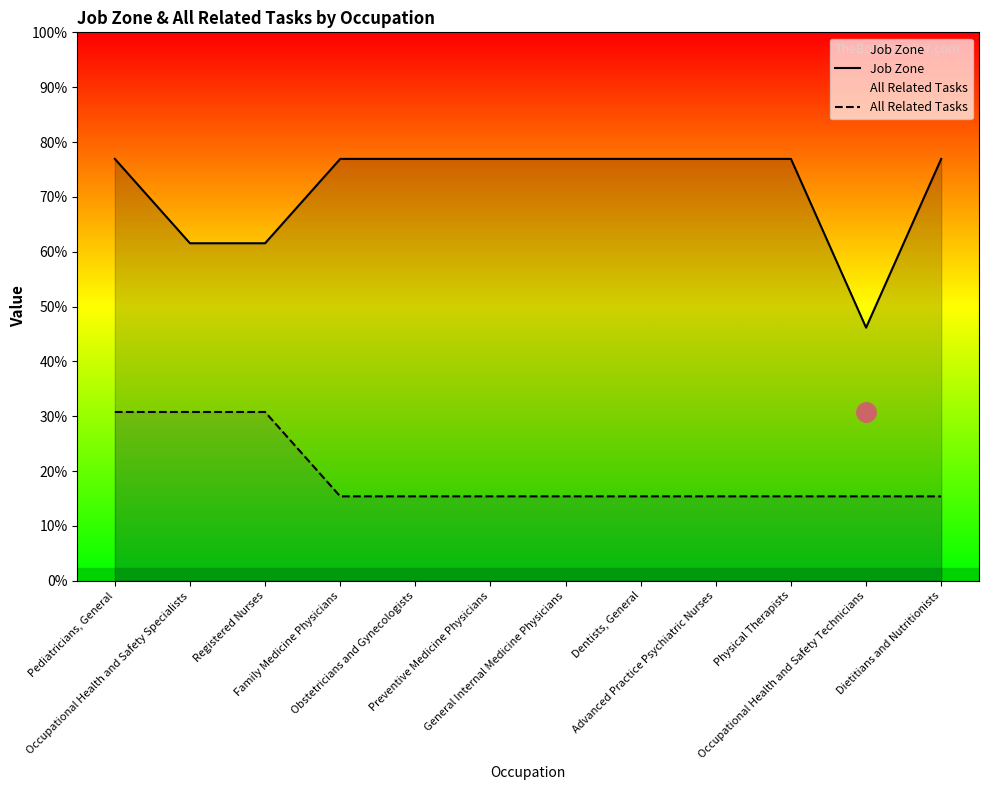

Reading left to right, extract all data points from this chart.

Job Zone: Pediatricians, General=5	Occupational Health and Safety Specialists=4	Registered Nurses=4	Family Medicine Physicians=5	Obstetricians and Gynecologists=5	Preventive Medicine Physicians=5	General Internal Medicine Physicians=5	Dentists, General=5	Advanced Practice Psychiatric Nurses=5	Physical Therapists=5	Occupational Health and Safety Technicians=3	Dietitians and Nutritionists=5
All Related Tasks: Pediatricians, General=2	Occupational Health and Safety Specialists=2	Registered Nurses=2	Family Medicine Physicians=1	Obstetricians and Gynecologists=1	Preventive Medicine Physicians=1	General Internal Medicine Physicians=1	Dentists, General=1	Advanced Practice Psychiatric Nurses=1	Physical Therapists=1	Occupational Health and Safety Technicians=1	Dietitians and Nutritionists=1